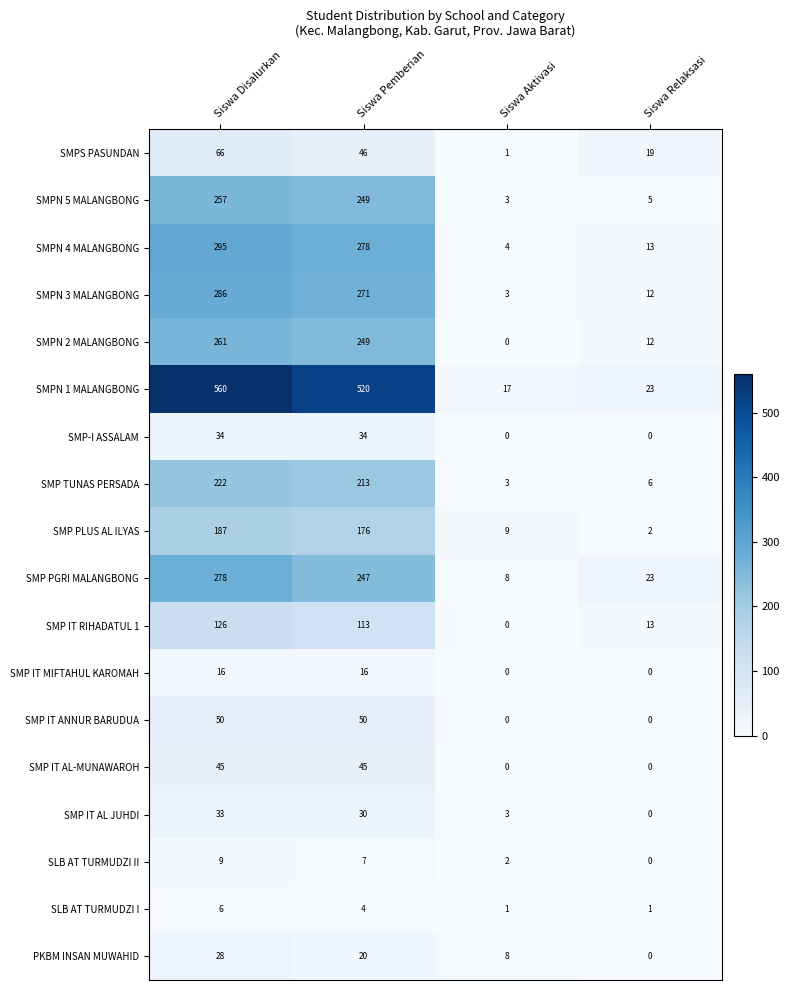

At which category is the sum across all series the highest?

Siswa Disalurkan